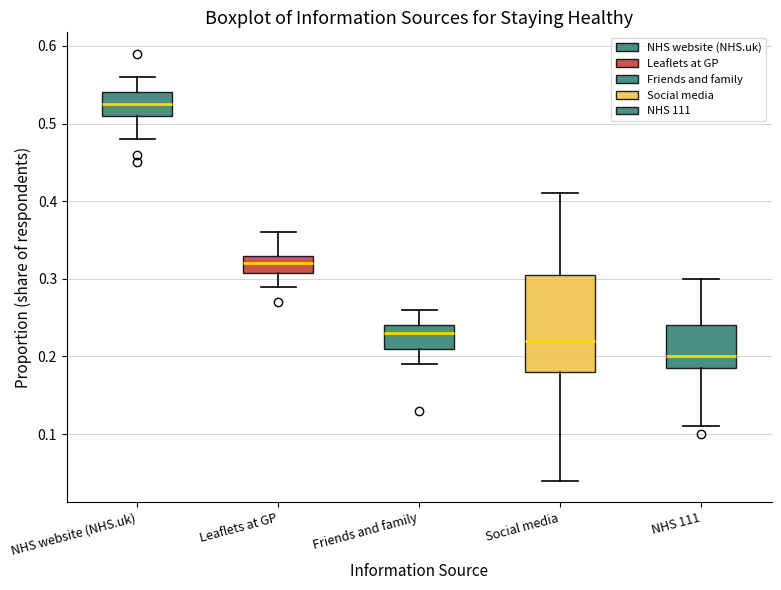

Where is the upper edge of the box for Friends and family on the y-axis? The values are not printed on the chart, so give them approximately, as read against the axis.

0.24